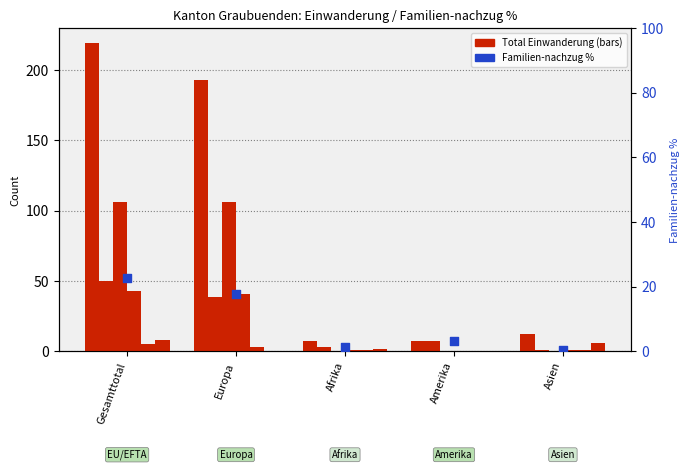

Which series has the largest total across all categories?

Total Einwanderung